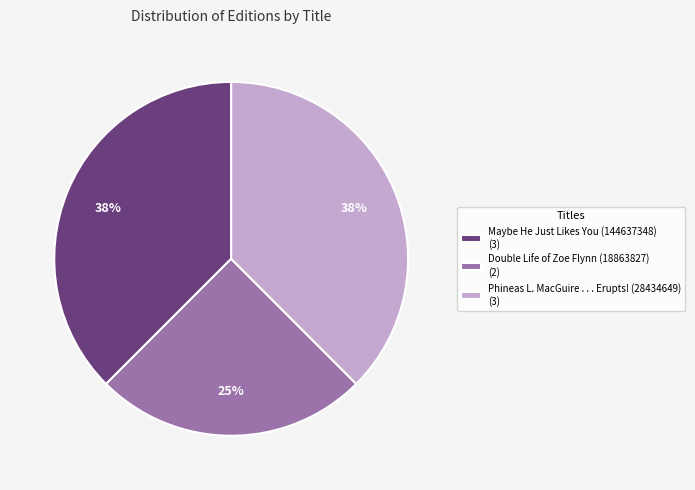

Does Maybe He Just Likes You (144637348) (3) represent more than half of the total?

No